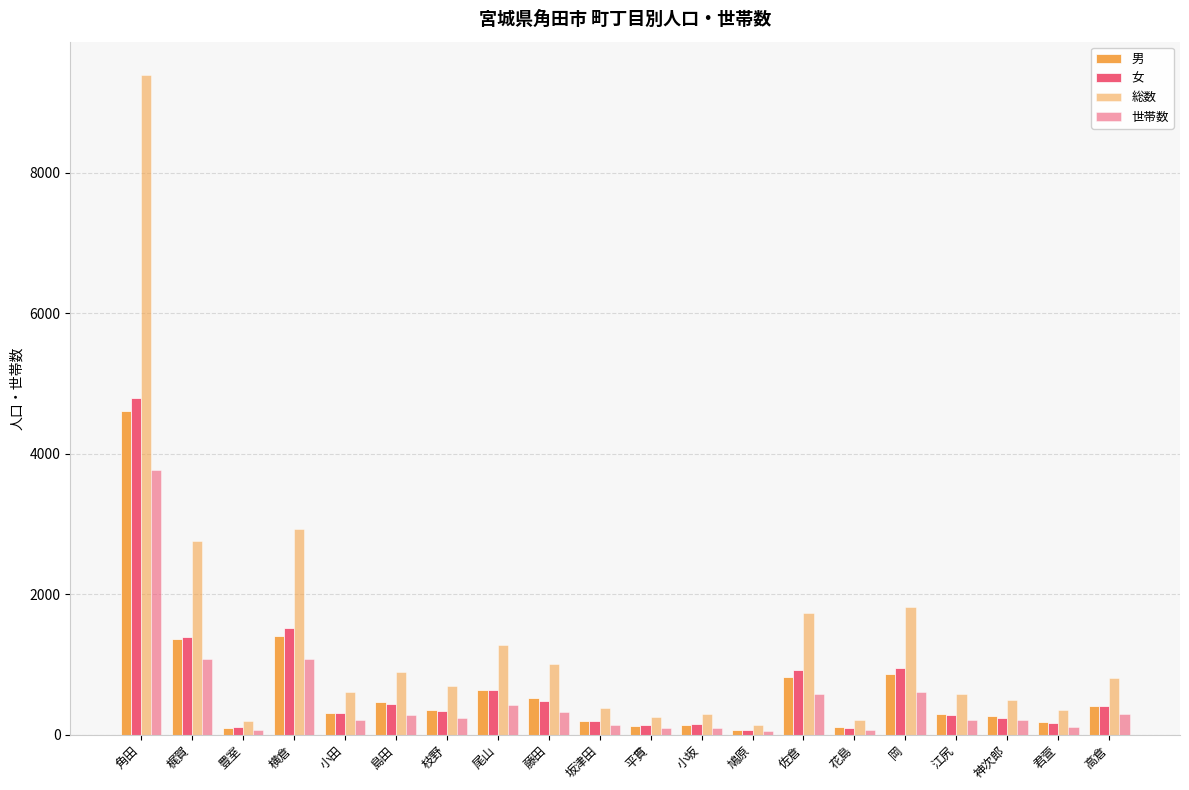

How many values in the 女 series are below 337?

10